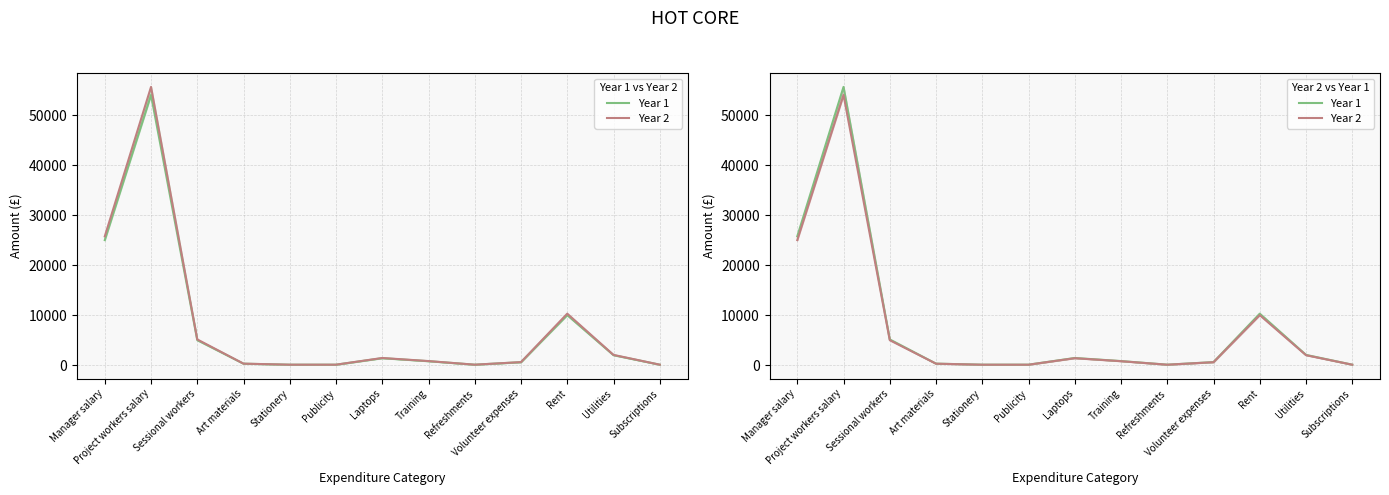

At which label is Year 1 closest to 27861?

Manager salary